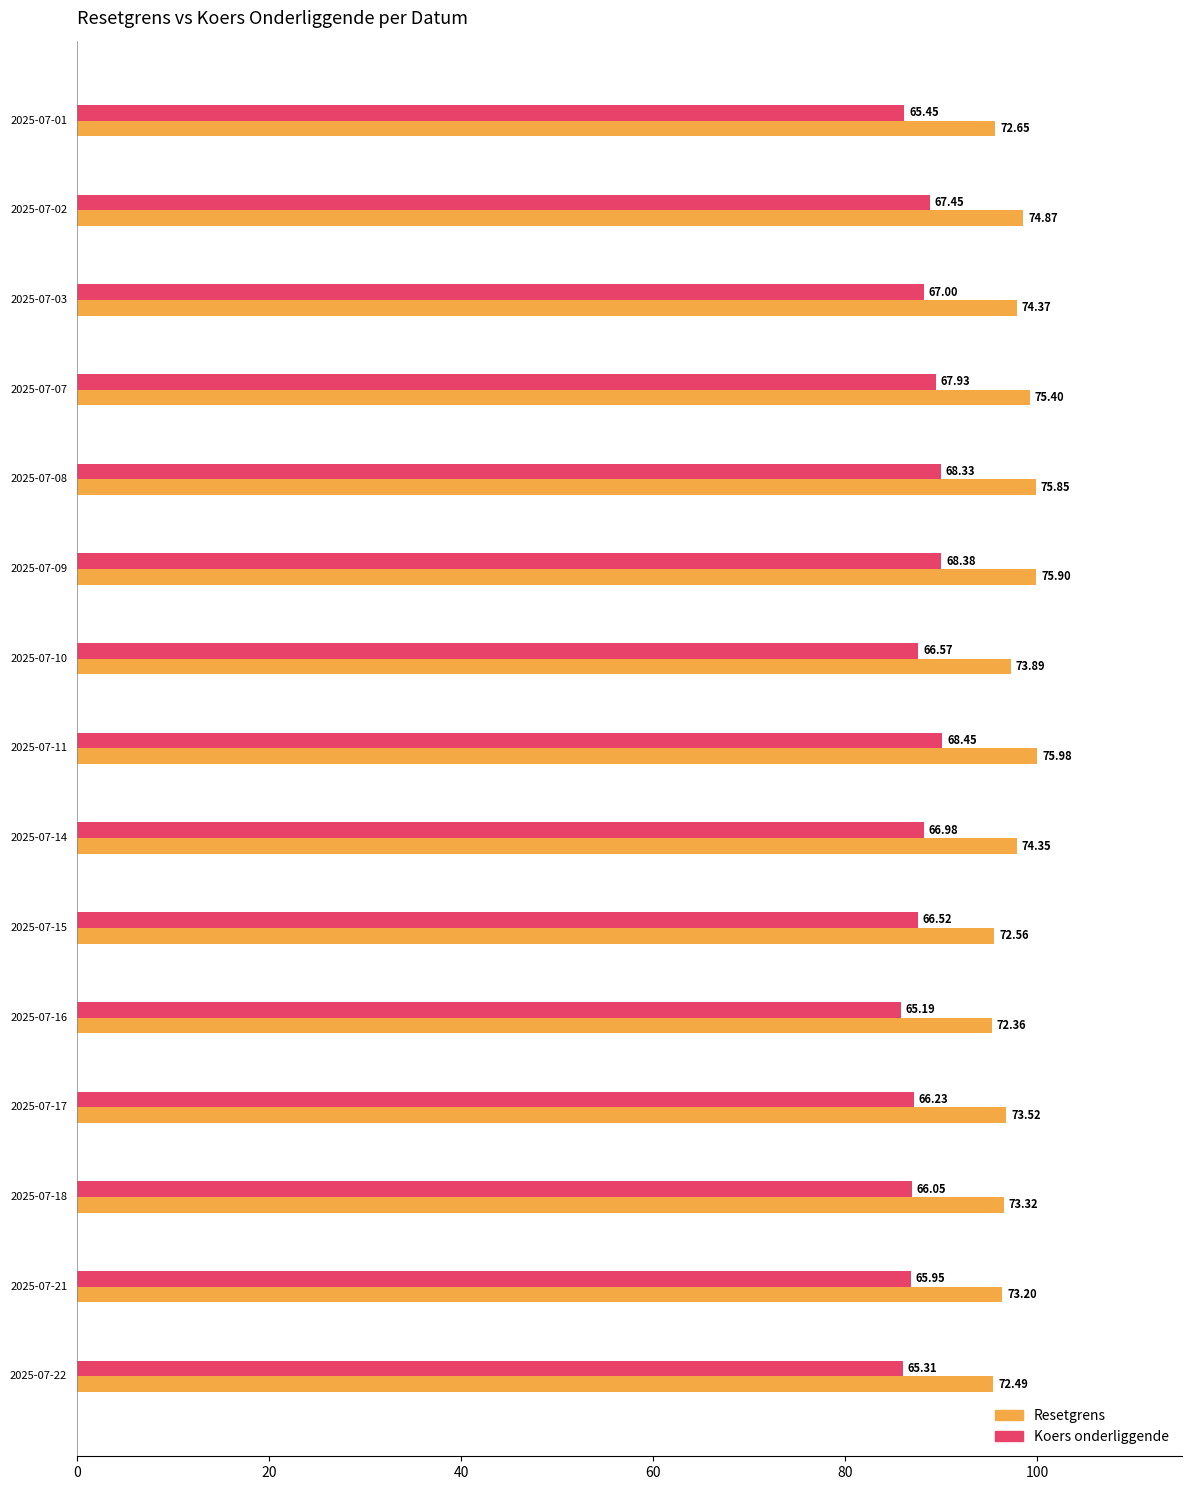

How many values in the Koers onderliggende series are below 87?

5